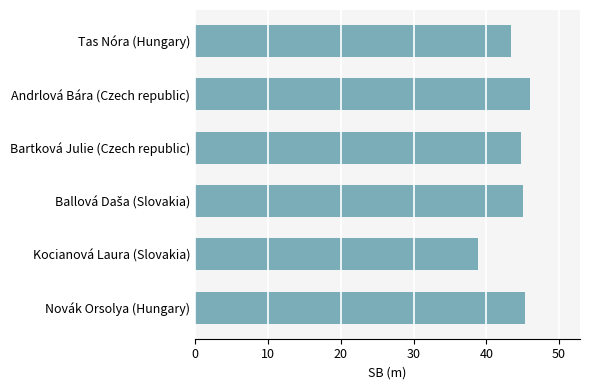

What value does the data have at Bartková Julie (Czech republic)?

44.8